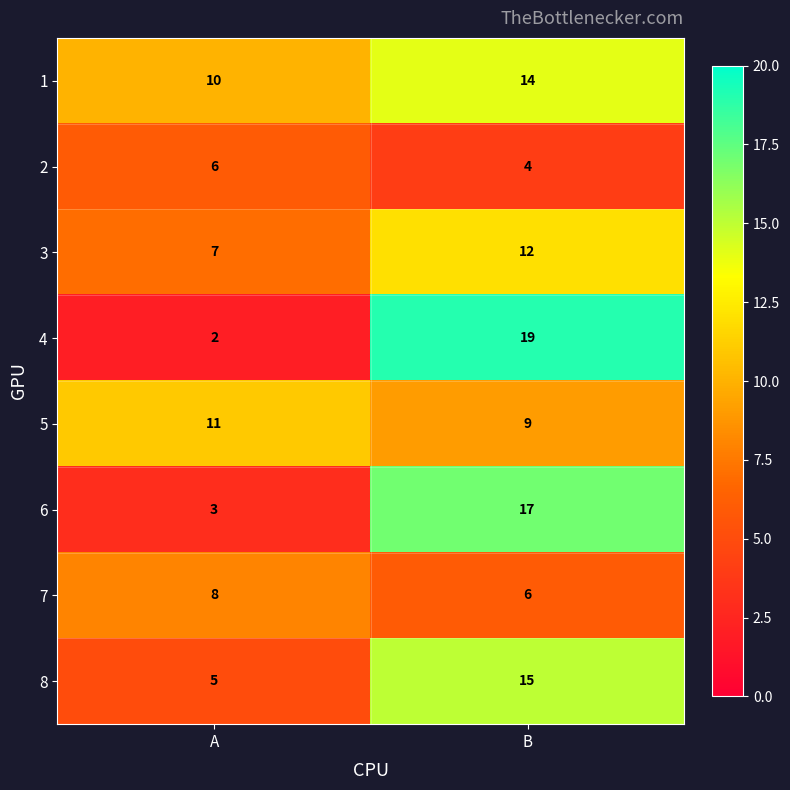

What is the greatest value displayed?

19